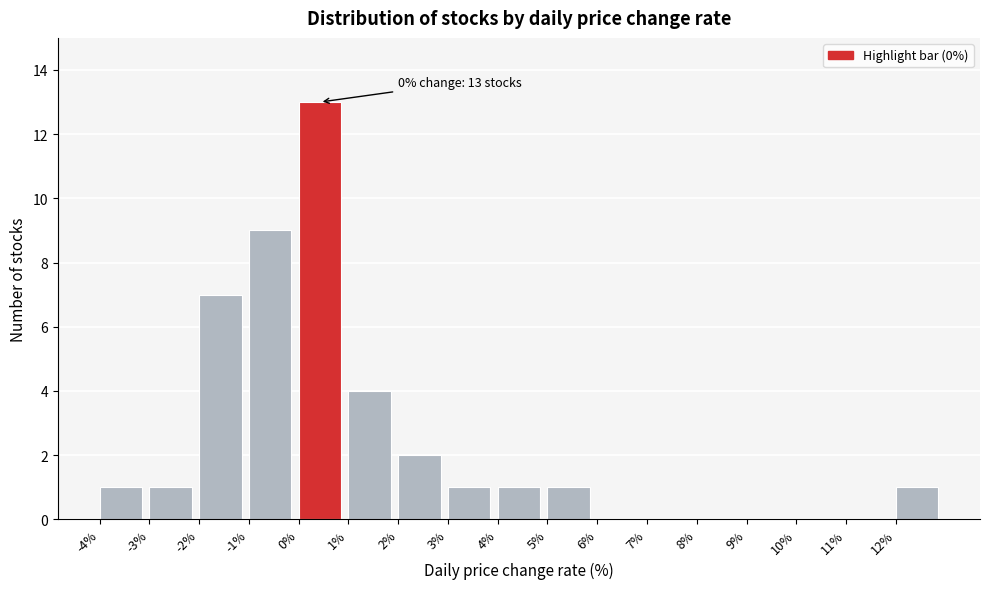

Which range on the x-axis has the tallest bar?

0 to 1